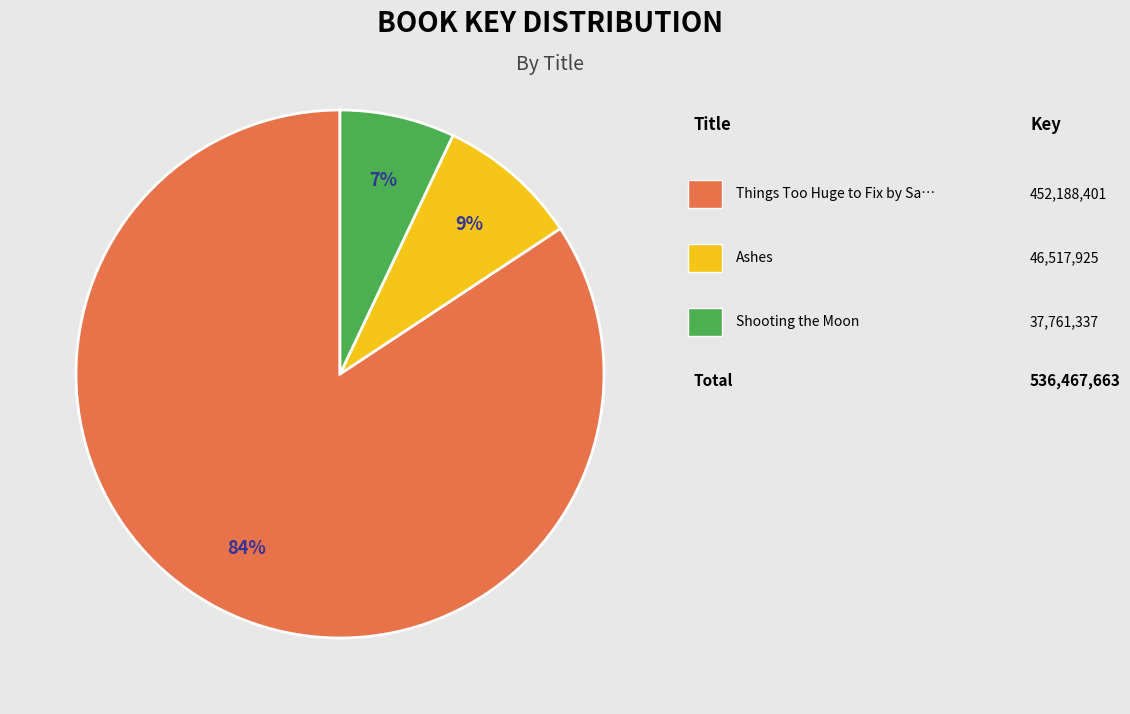

To the nearest percent, what is the average slice percentage?

33%